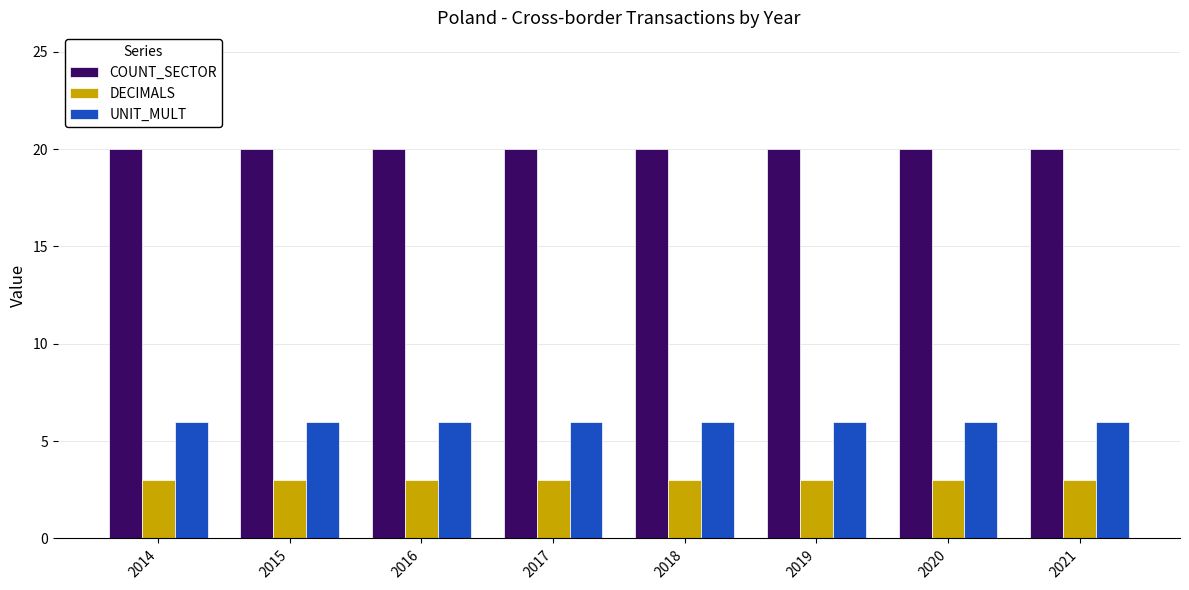

Are the bars grouped side by side (vs. stacked)?

Yes